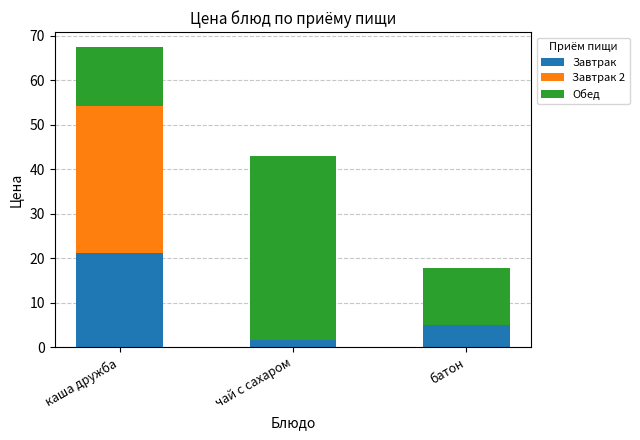

At which label is Завтрак closest to 11?

батон